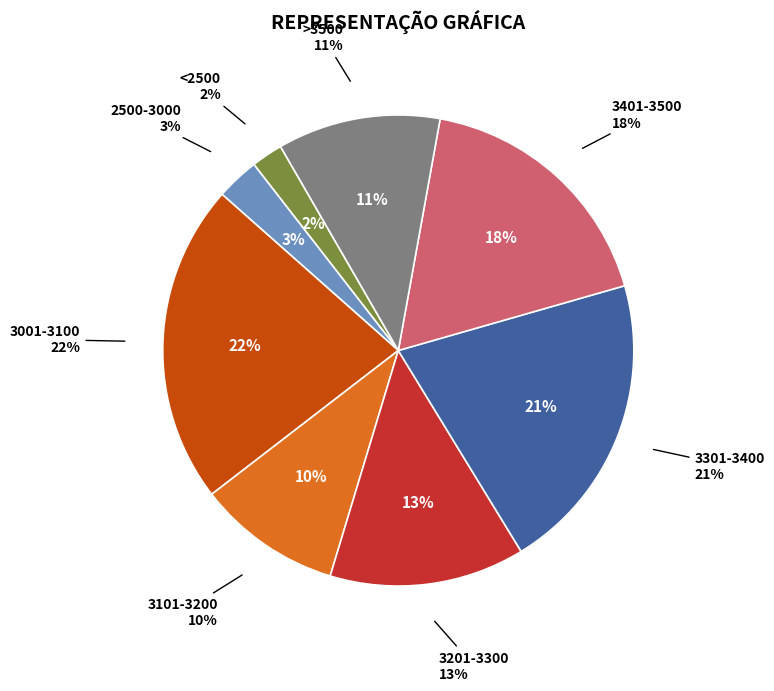

What percentage is the 2+10 slice, to the nearest percent?

3%